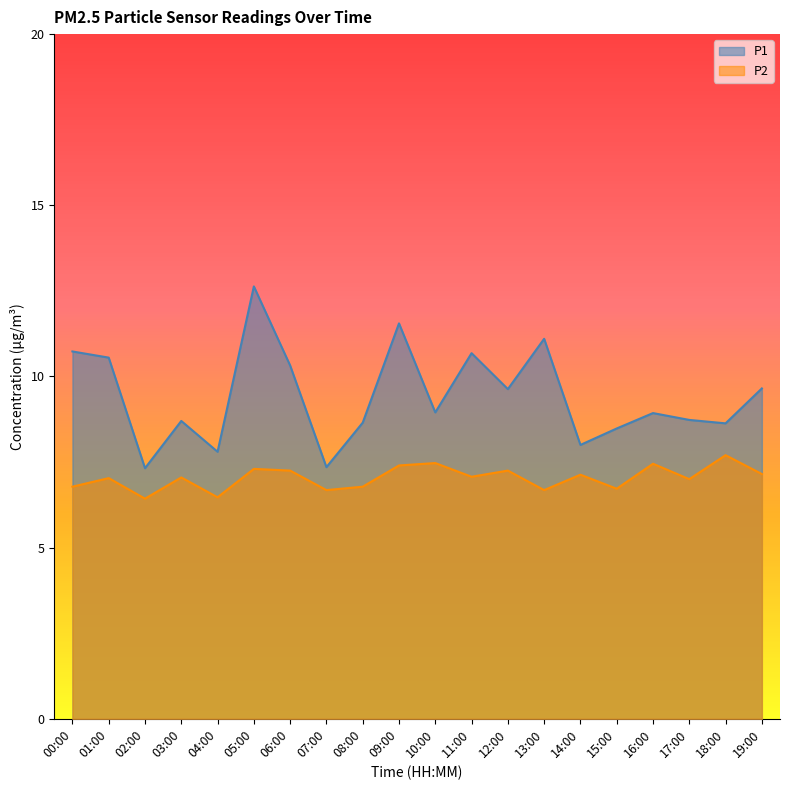

How many series are shown in this chart?

2